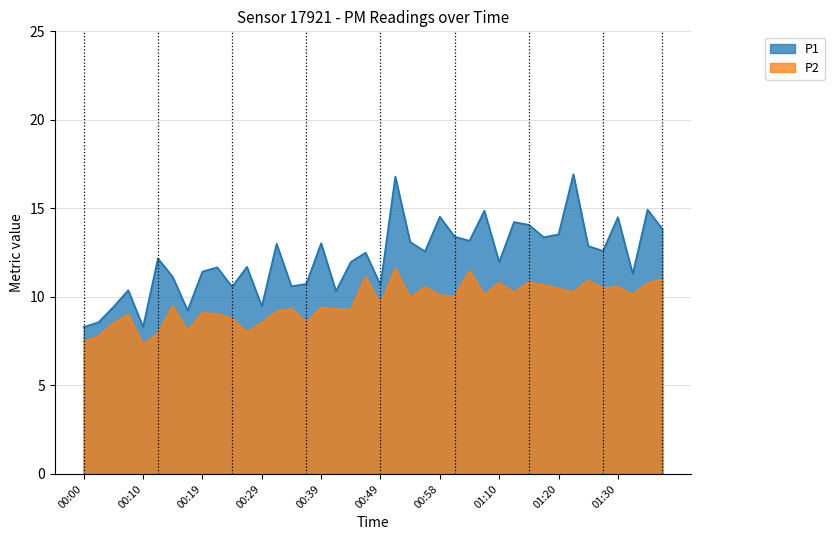

True or false: P1 has more than 1 interior local peaks.

True